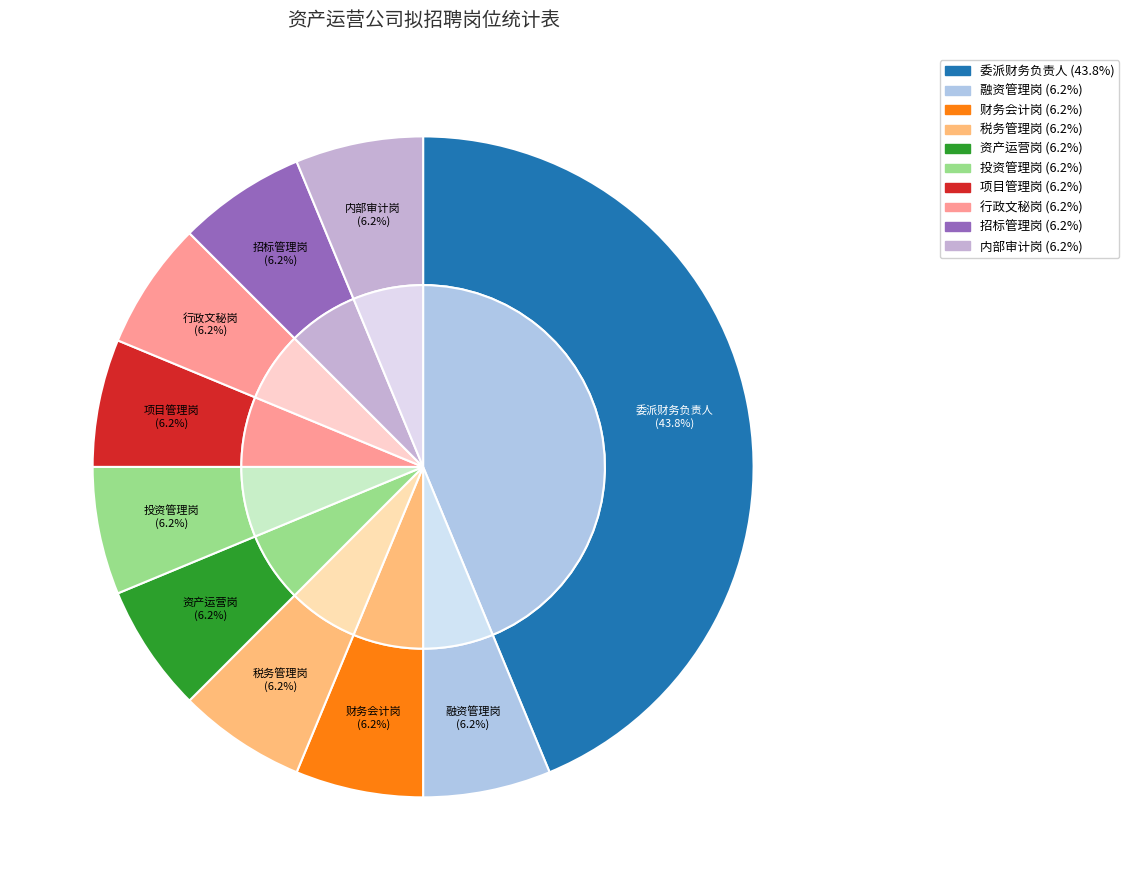

Rank the categories by value from highest to lowest.

委派财务负责人, 融资管理岗, 财务会计岗, 税务管理岗, 资产运营岗, 投资管理岗, 项目管理岗, 行政文秘岗, 招标管理岗, 内部审计岗